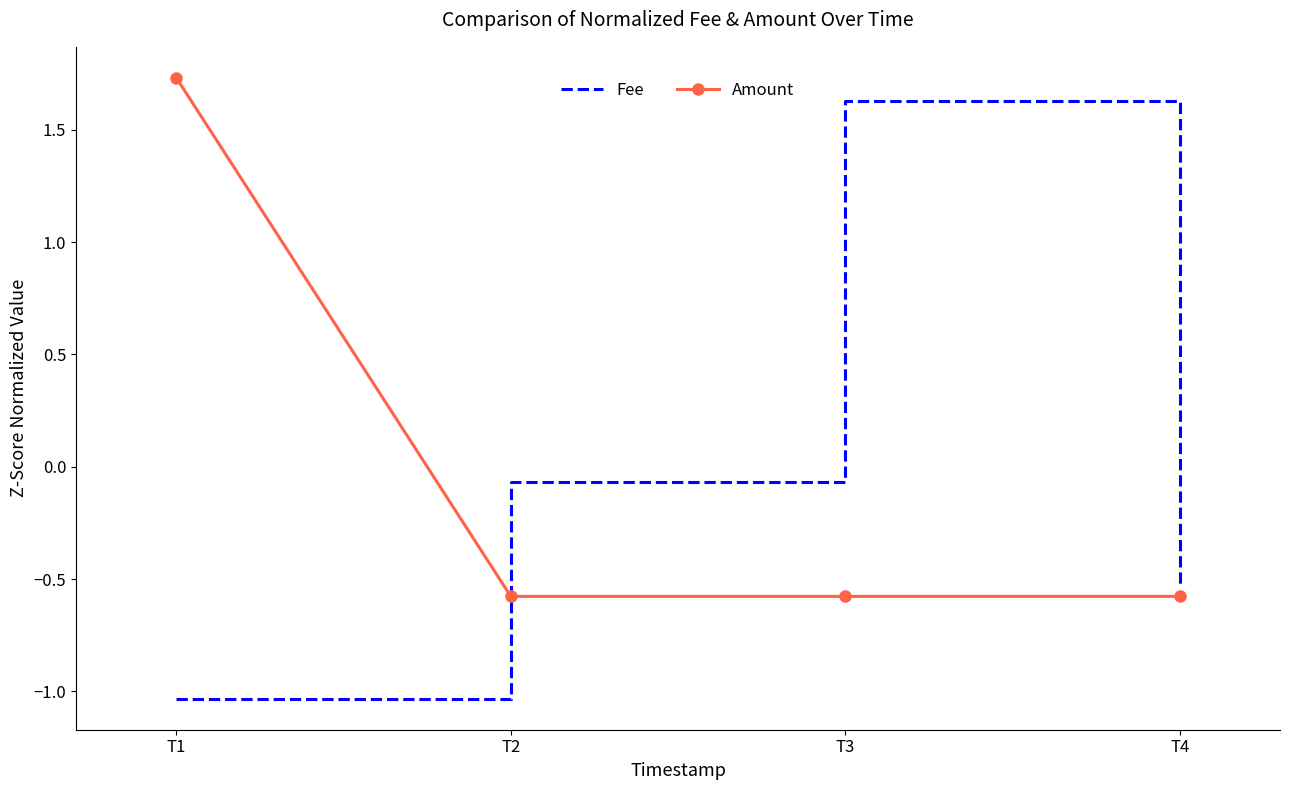

At which category does Fee reach its first local peak?

T3